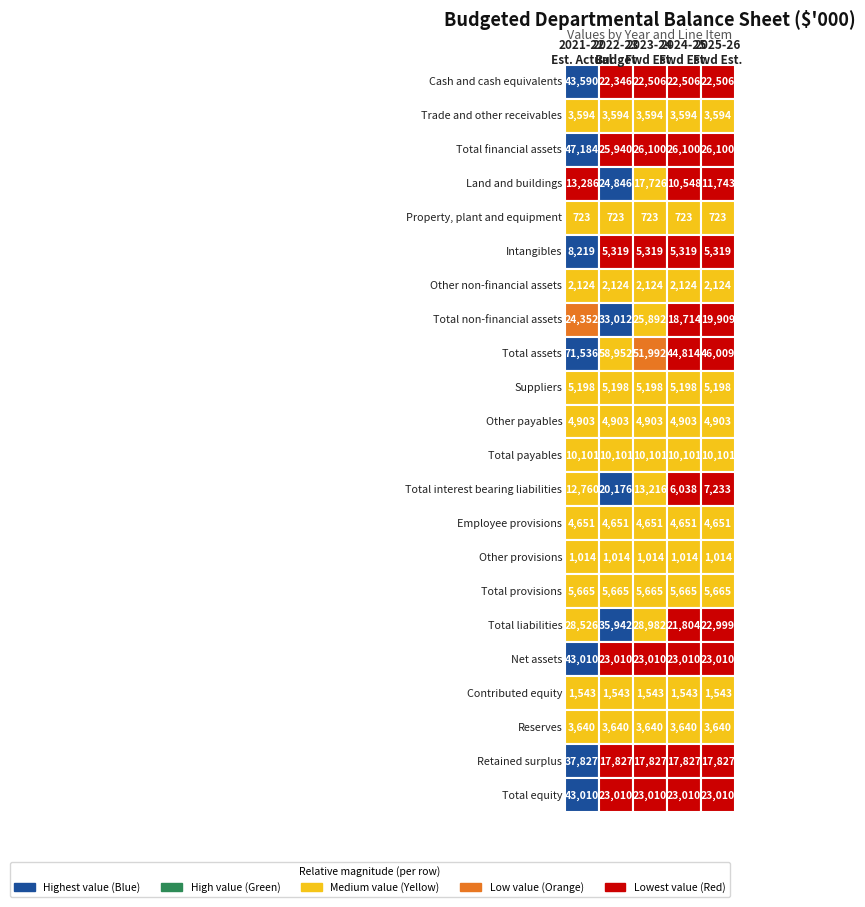

Is the value of Cash and cash equivalents at Cash and cash equivalents greater than the value of Net assets at Property, plant and equipment?

Yes